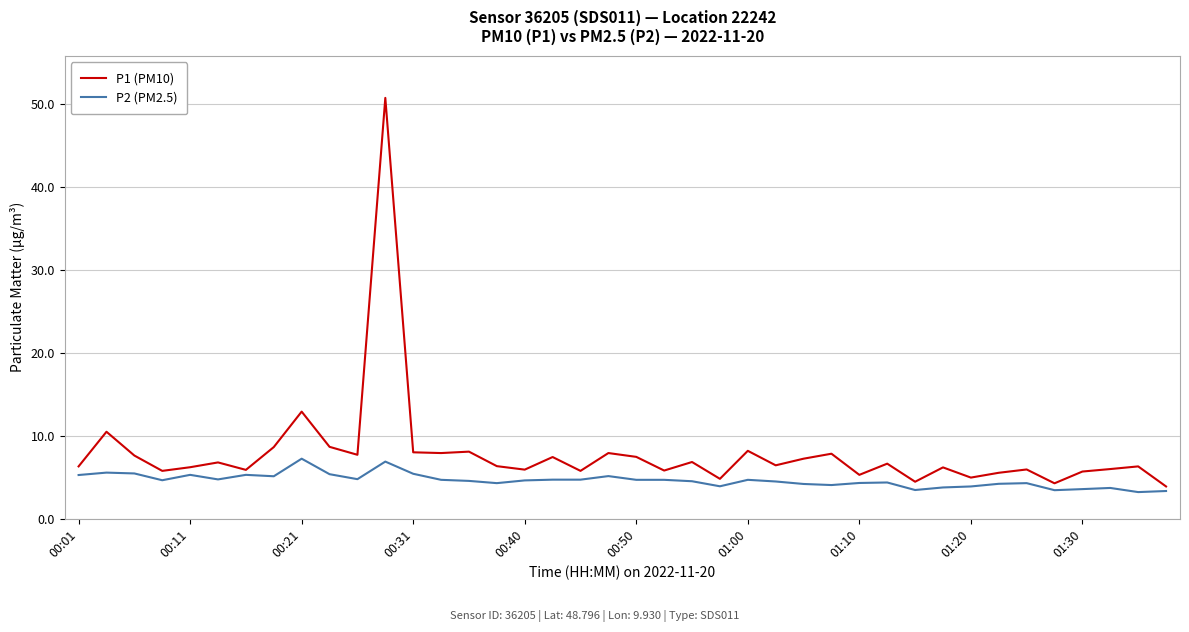

What is the greatest value displayed?

50.8